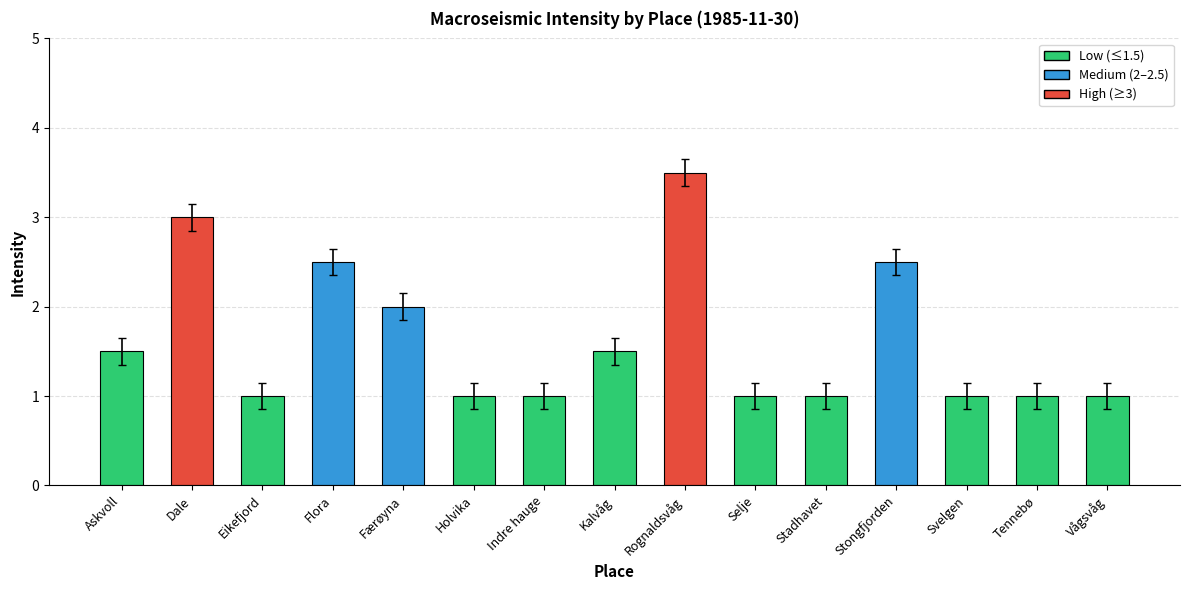

Reading left to right, what are all the values shown in this chart?

Askvoll=1.5	Dale=3.0	Eikefjord=1.0	Flora=2.5	Færøyna=2.0	Holvika=1.0	Indre hauge=1.0	Kalvåg=1.5	Rognaldsvåg=3.5	Selje=1.0	Stadhavet=1.0	Stongfjorden=2.5	Svelgen=1.0	Tennebø=1.0	Vågsvåg=1.0